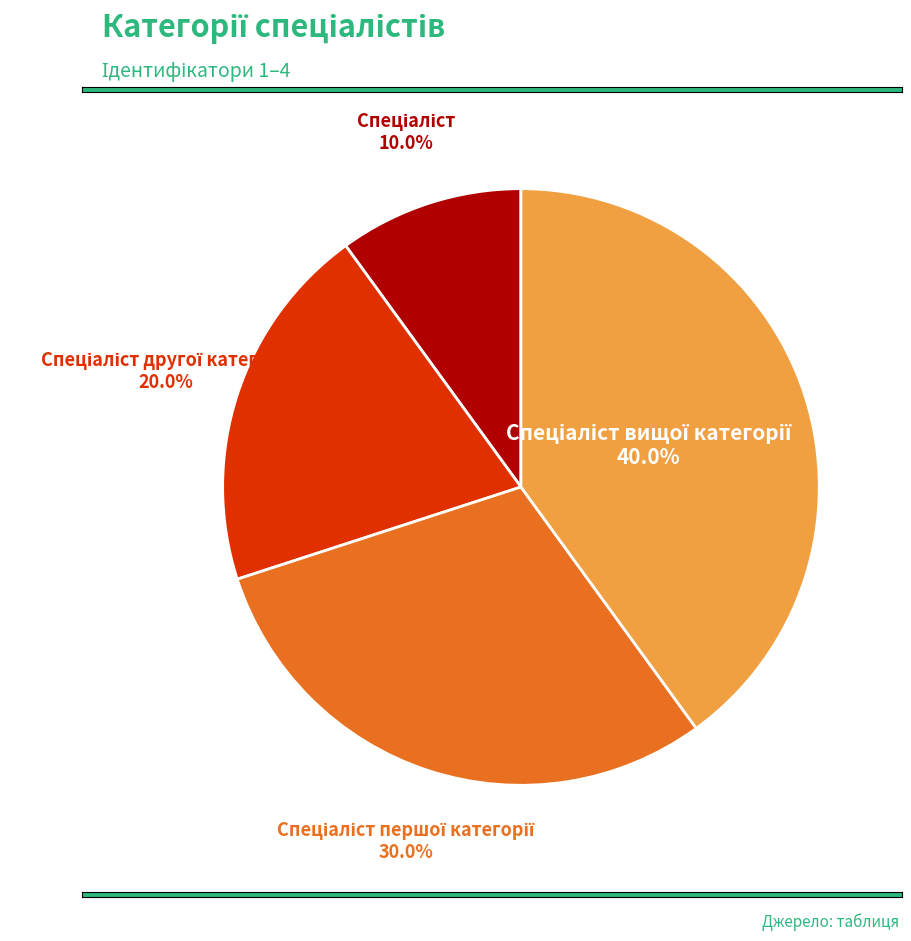

Is there a majority slice in this chart?

No